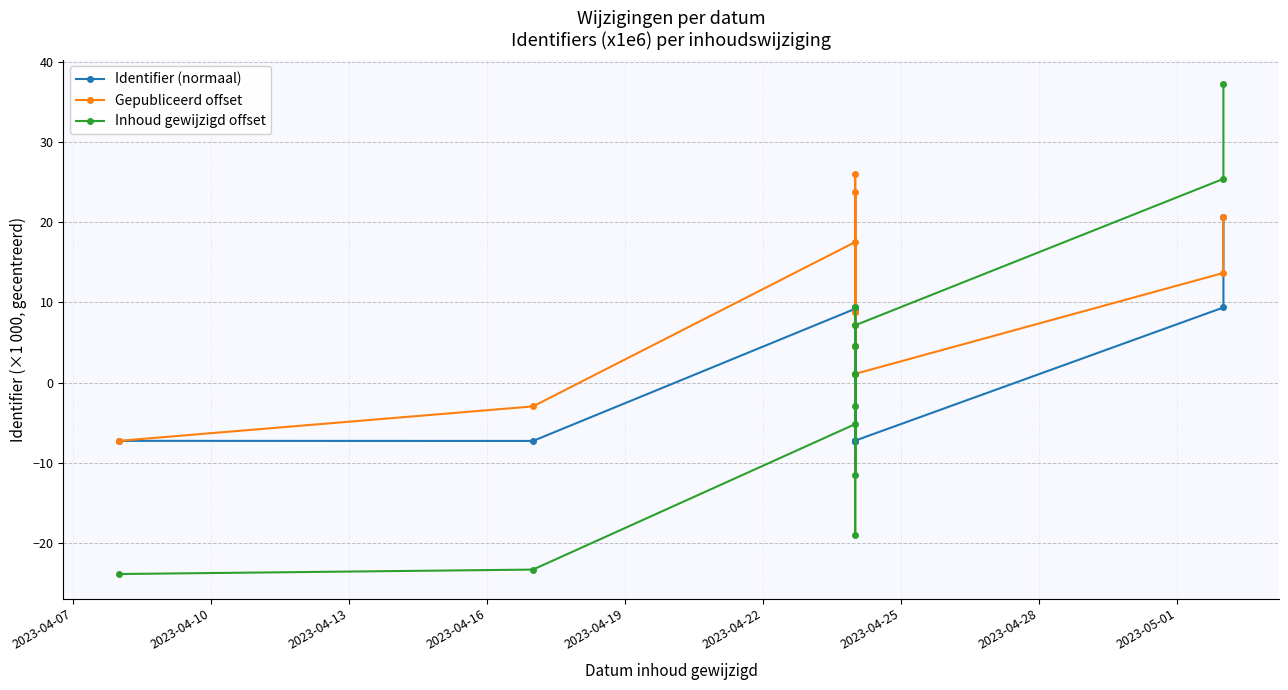

The value of Gepubliceerd offset at 2023-04-16 is 2.5. True or false?

False